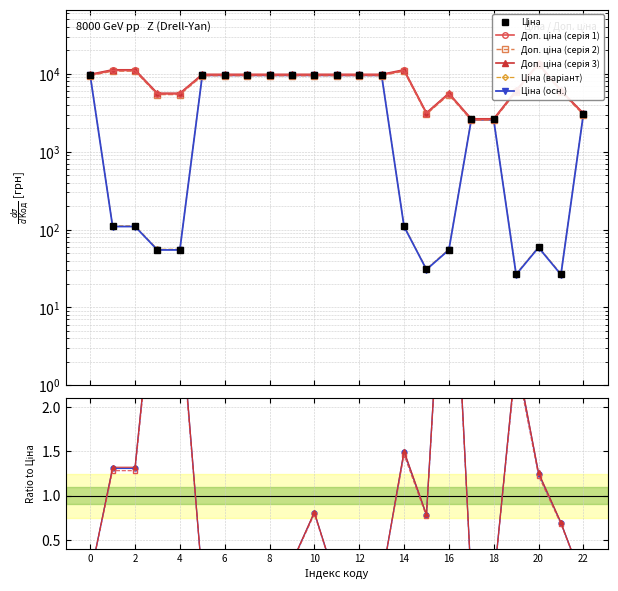

Which has a higher value, 285101569 or 272992170?

285101569